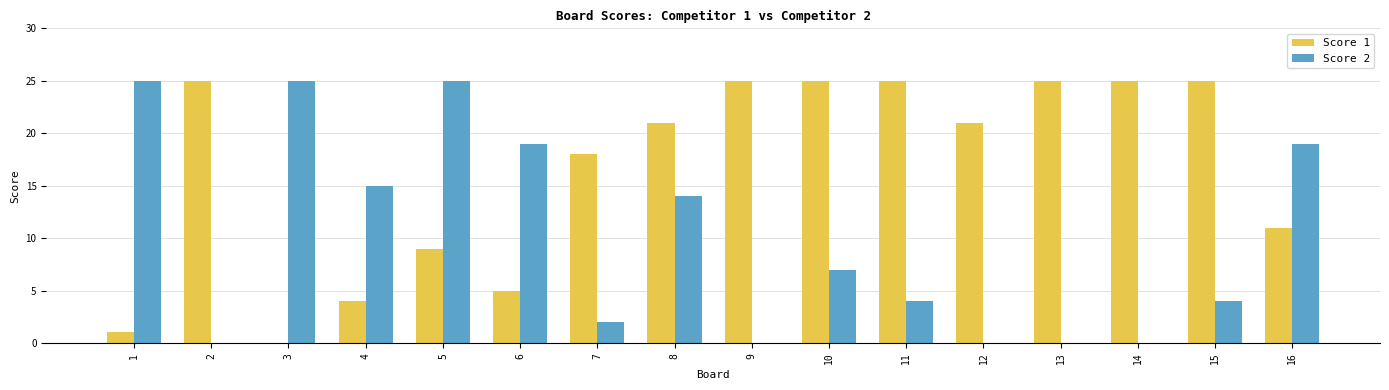

Between 5 and 11, which series saw the biggest shift?

Score 2